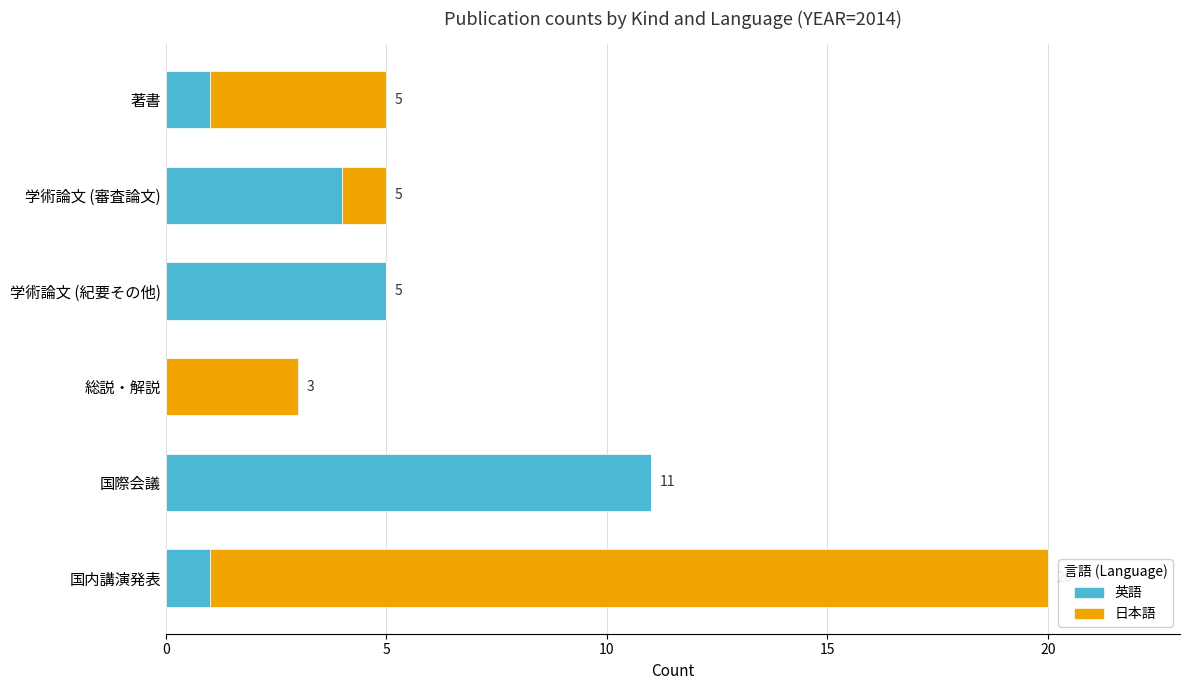

What is the highest value of the 英語 series?

11